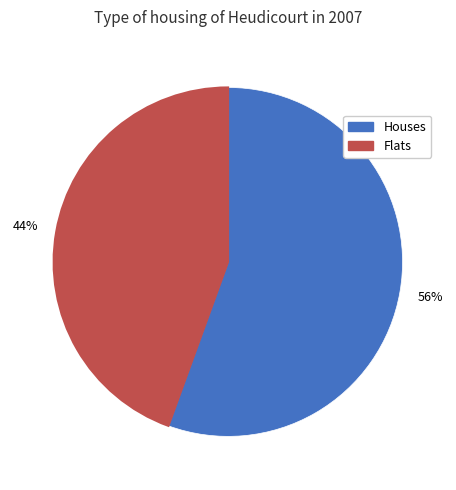

To the nearest percent, what is the average slice percentage?

50%